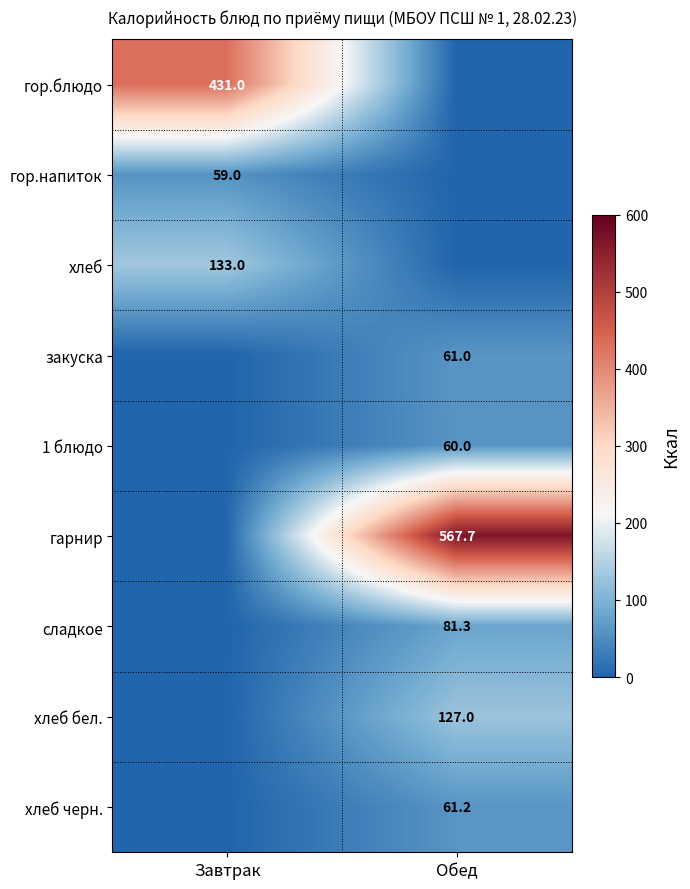

Which has a higher value, Завтрак or Обед?

Завтрак